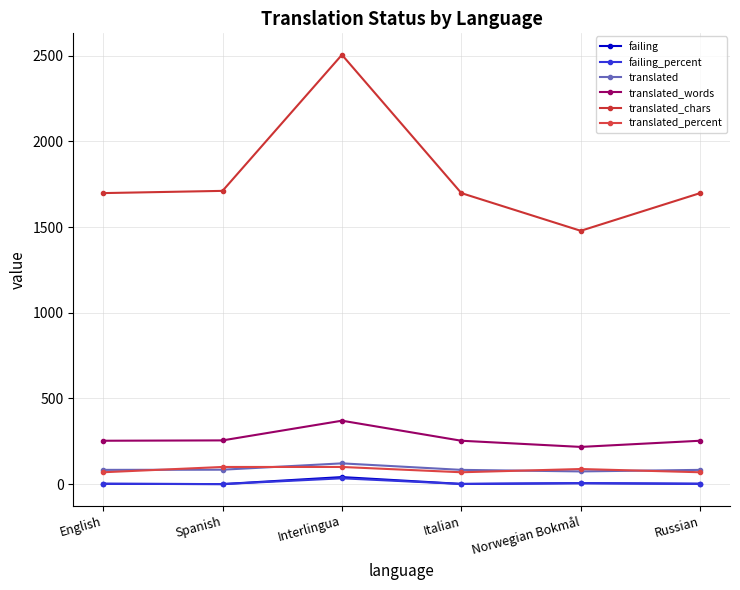

Which category has the lowest value across all series?

Spanish